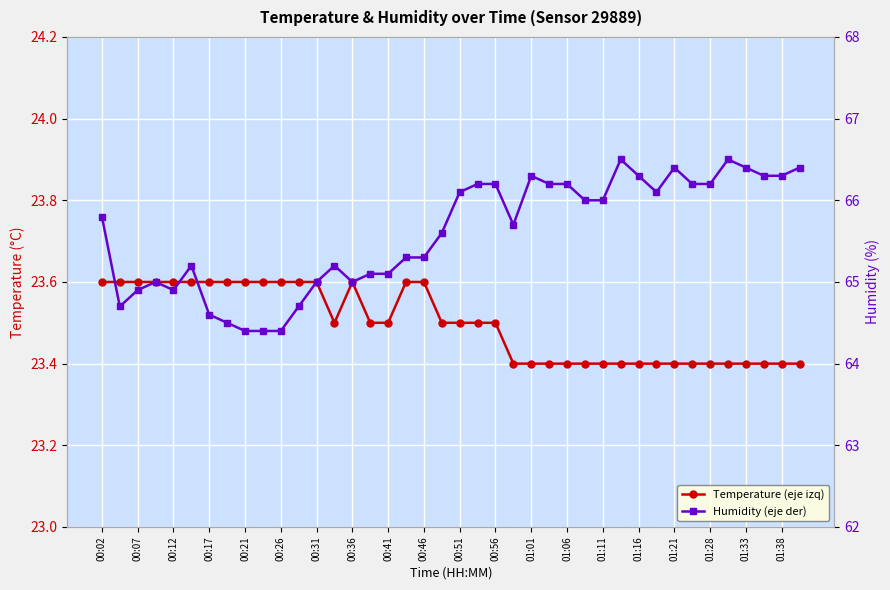

The value of Humidity (eje der) at 00:41 is 38.6. True or false?

False